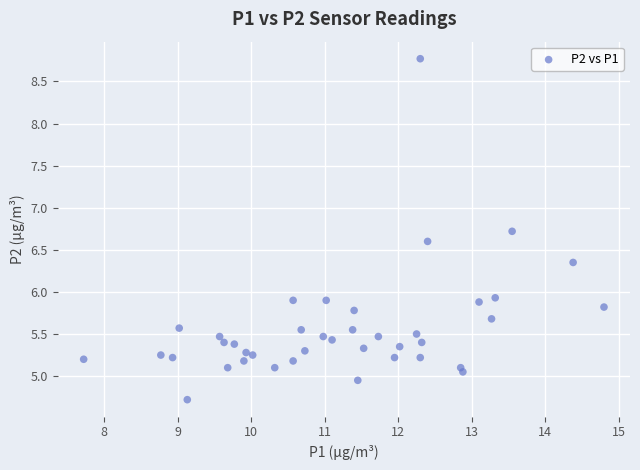

What is the range of X values (max minus min)?

7.1